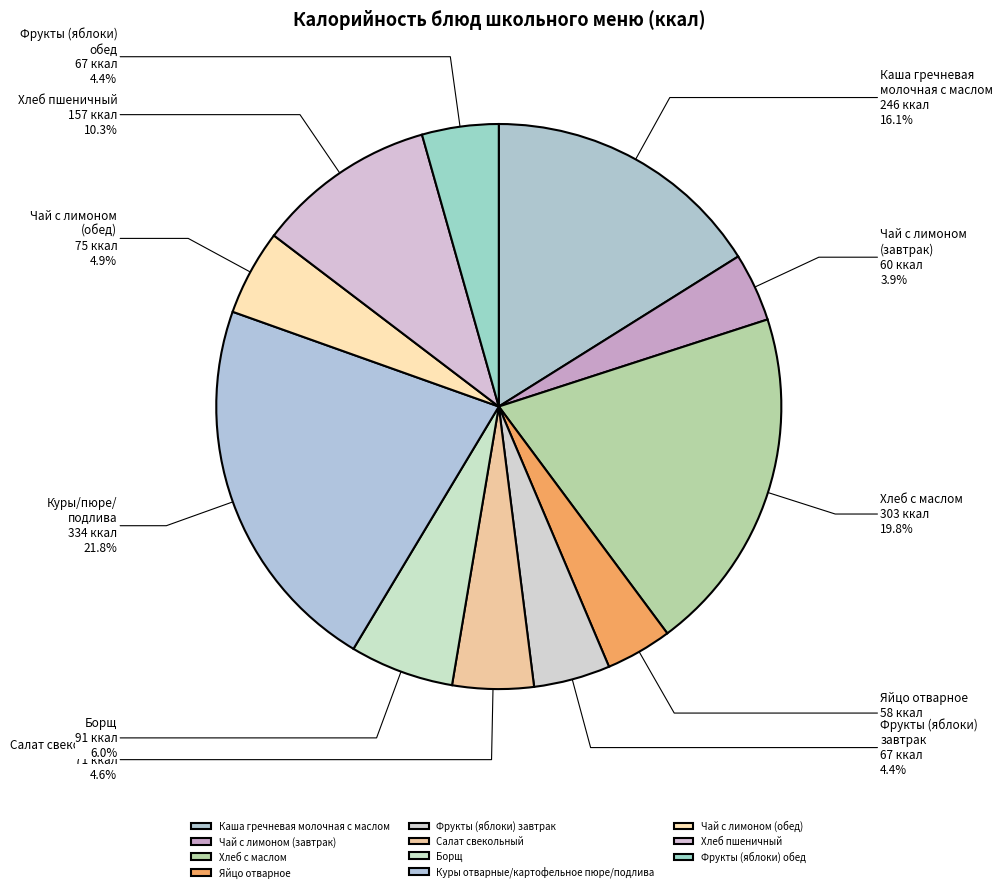

To the nearest percent, what portion does Чай с лимоном (обед) represent?

5%